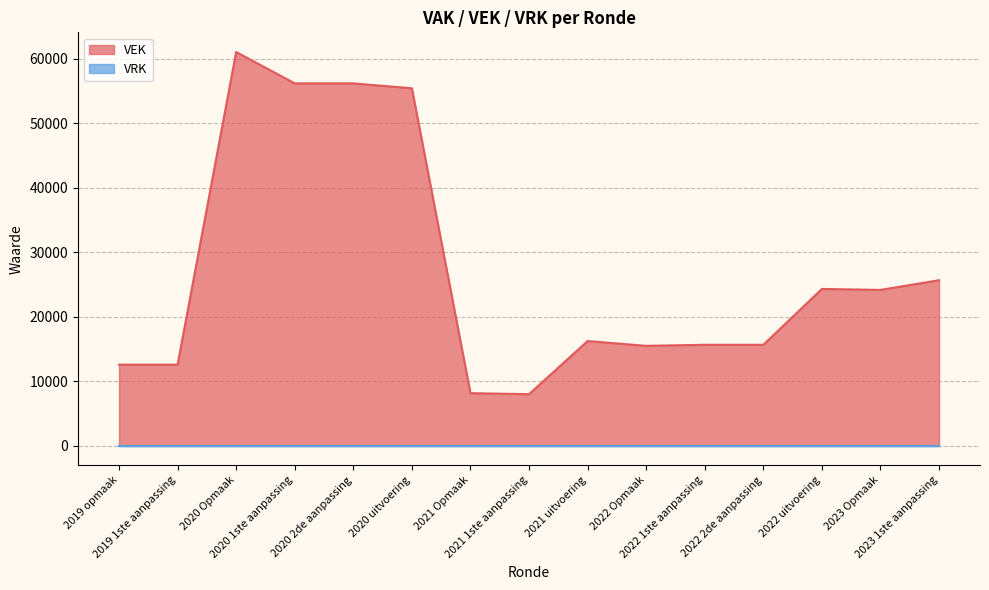

What is the value of the 7th point from the left?

8133